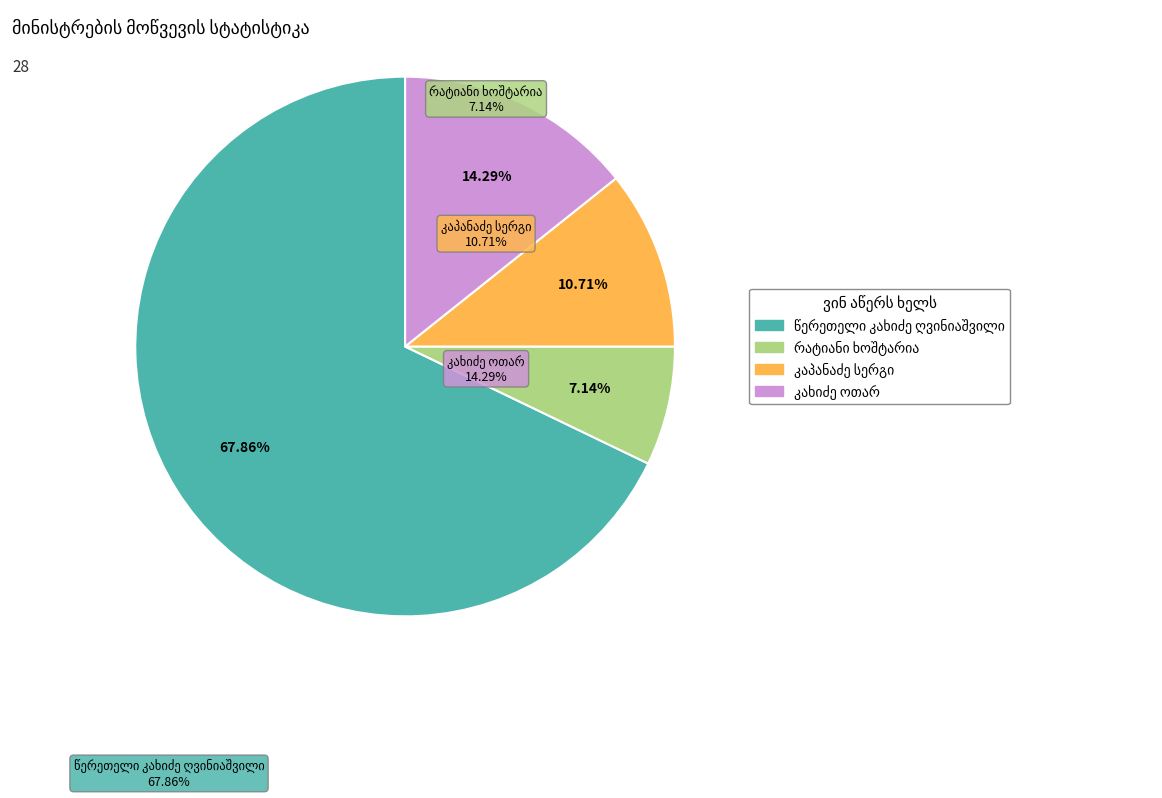

Is there any slice that represents more than half of the pie?

Yes